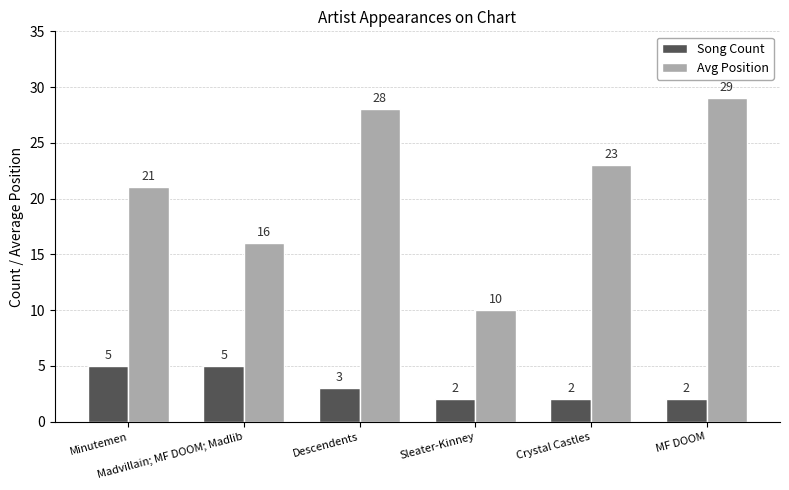

What is the difference between the Avg Position values at MF DOOM and Minutemen?

8